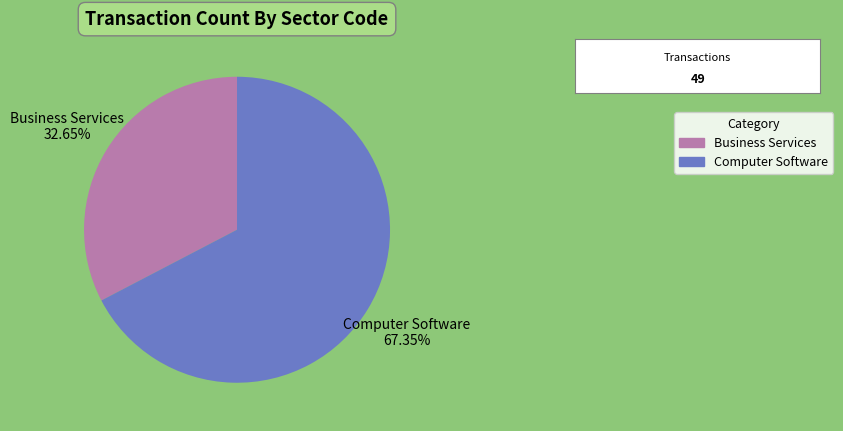

Does Computer Software represent more than half of the total?

Yes